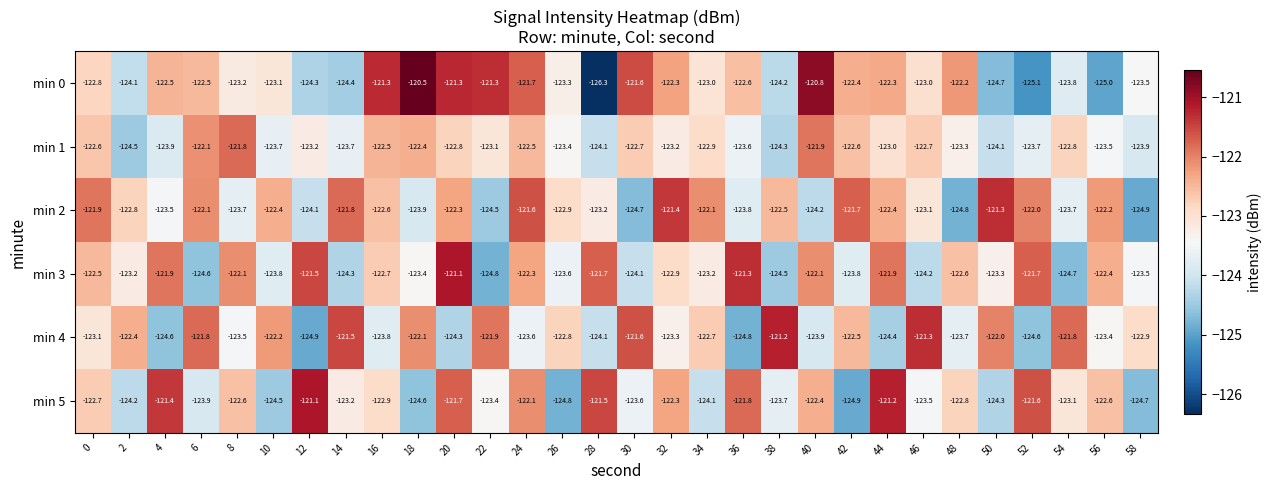

What value does the min 4 series have at 38?

-121.2